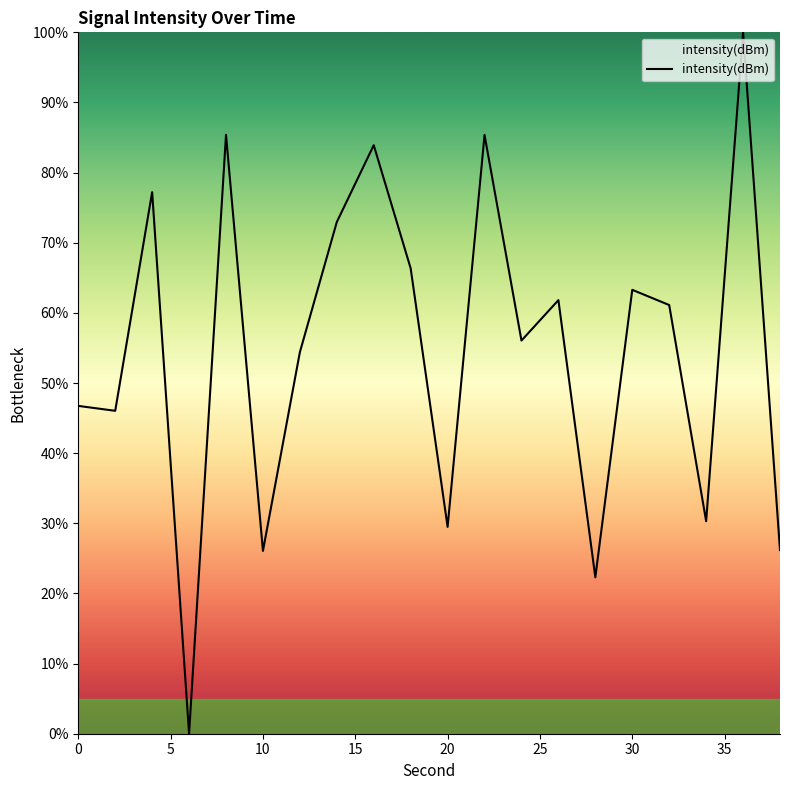

Is this an area chart (filled region under the line)?

Yes